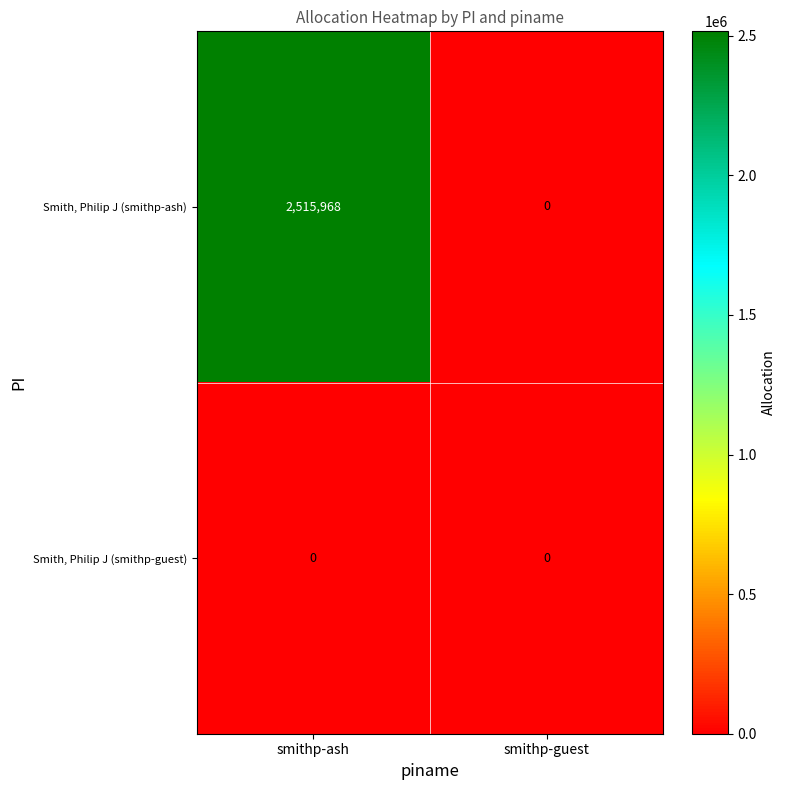

The Smith, Philip J (smithp-ash) series shows 0 at smithp-guest. True or false?

True